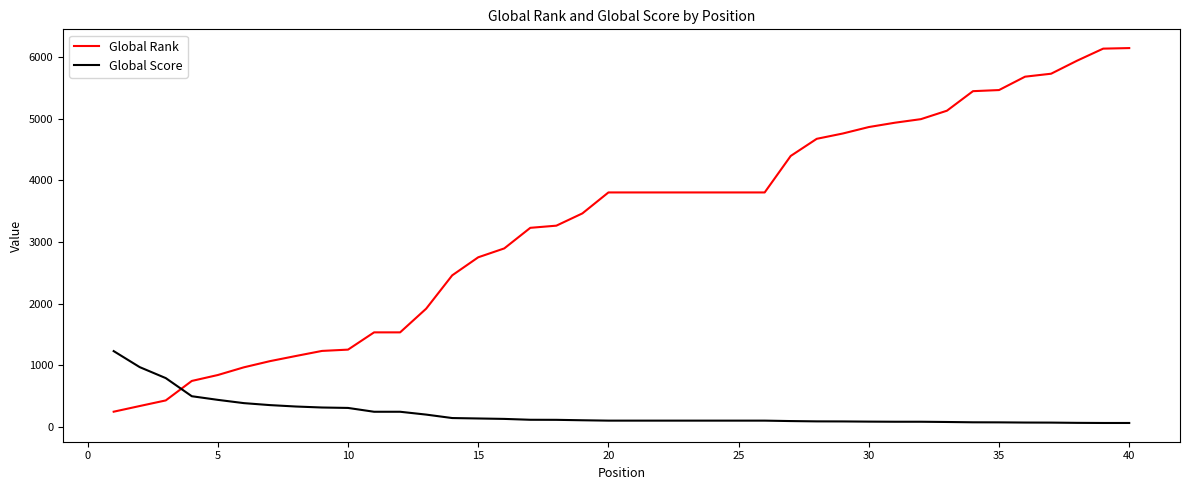

Which series ends up on top after the final intersection of Global Rank and Global Score?

Global Rank